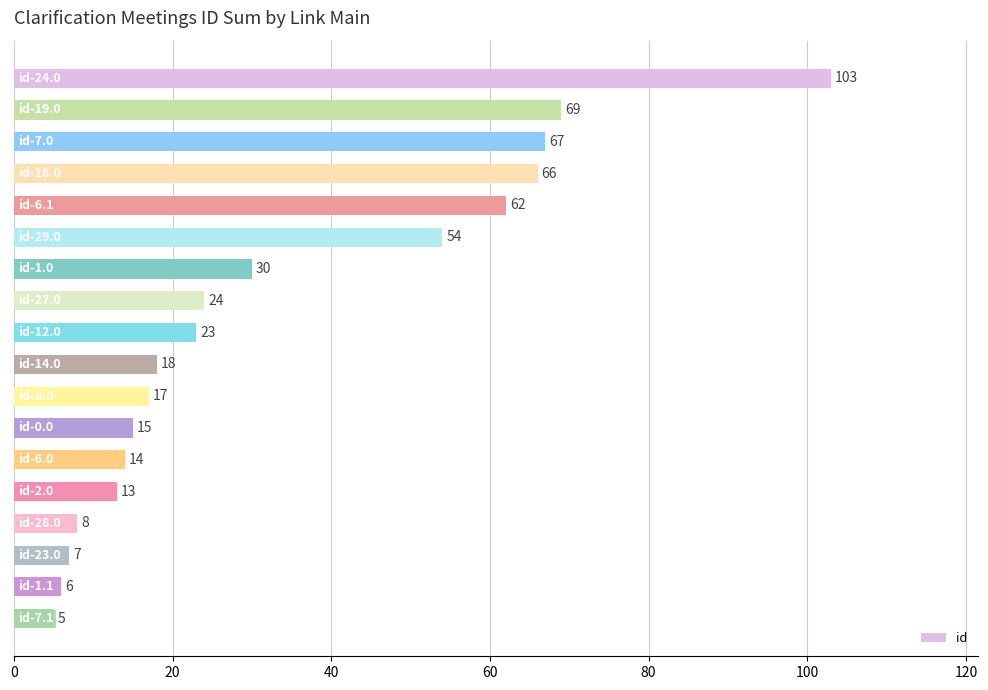

What is the value of the 5th bar from the top?

62